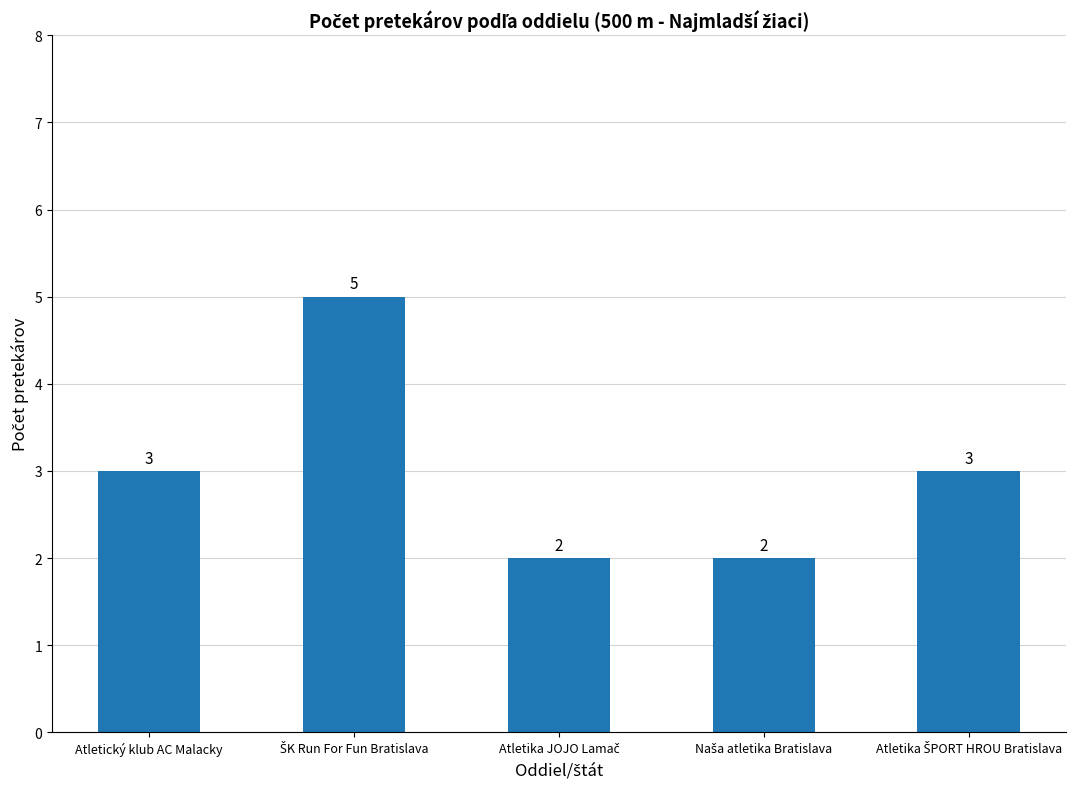

How many values are below 3?

2